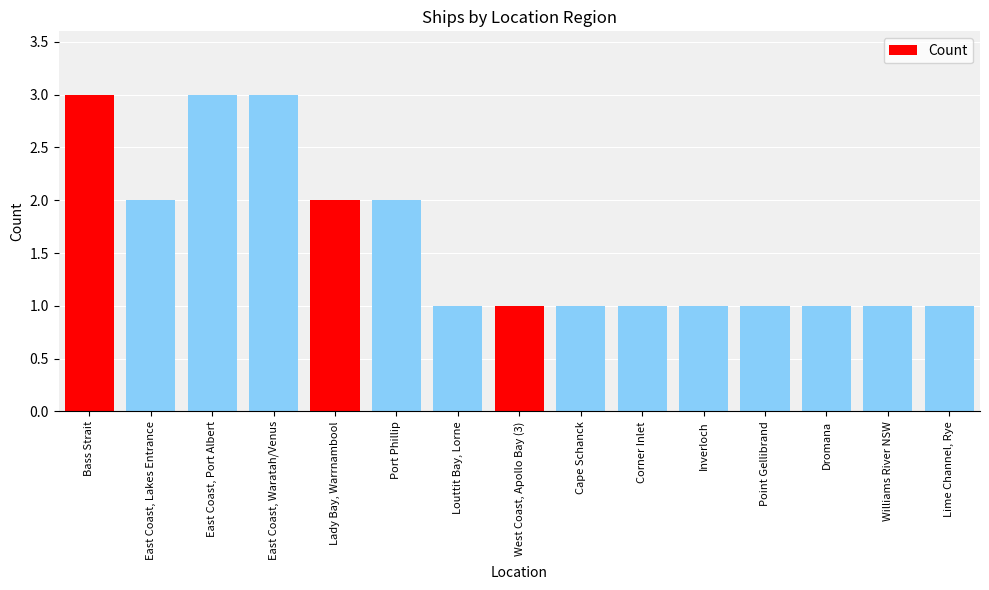

What is the greatest value displayed?

3